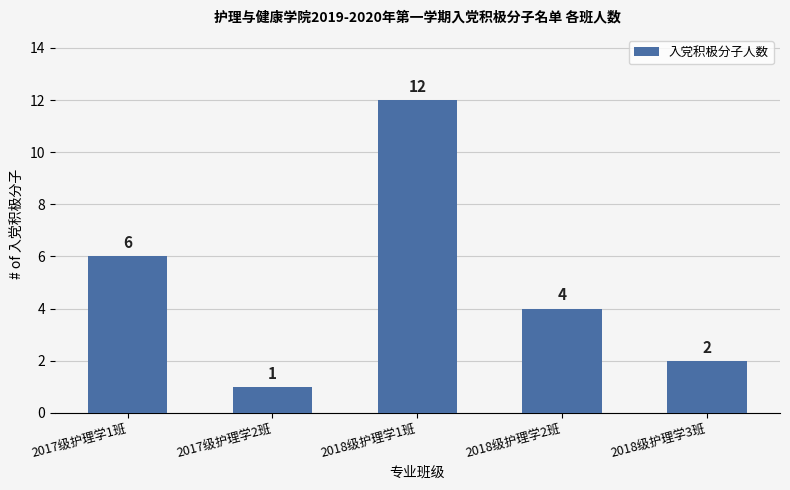

Are the bars grouped side by side (vs. stacked)?

No